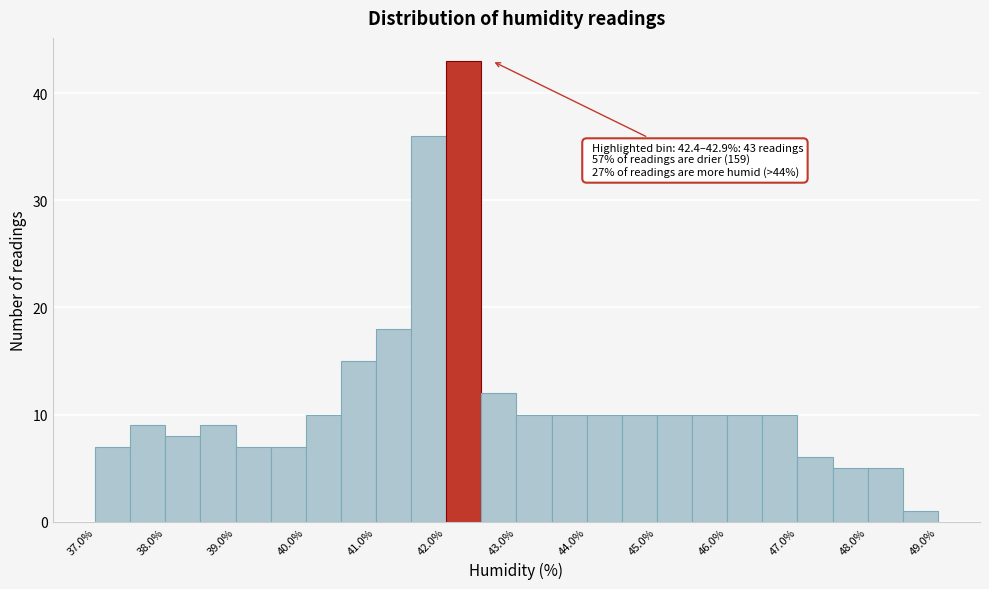

Over which range of the x-axis is the bar tallest?

42.0 to 42.5